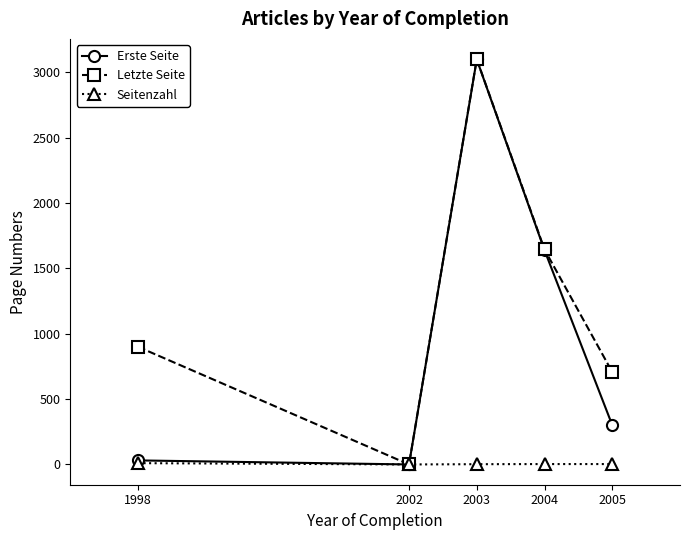

Where is the first local maximum for Letzte Seite?

2003